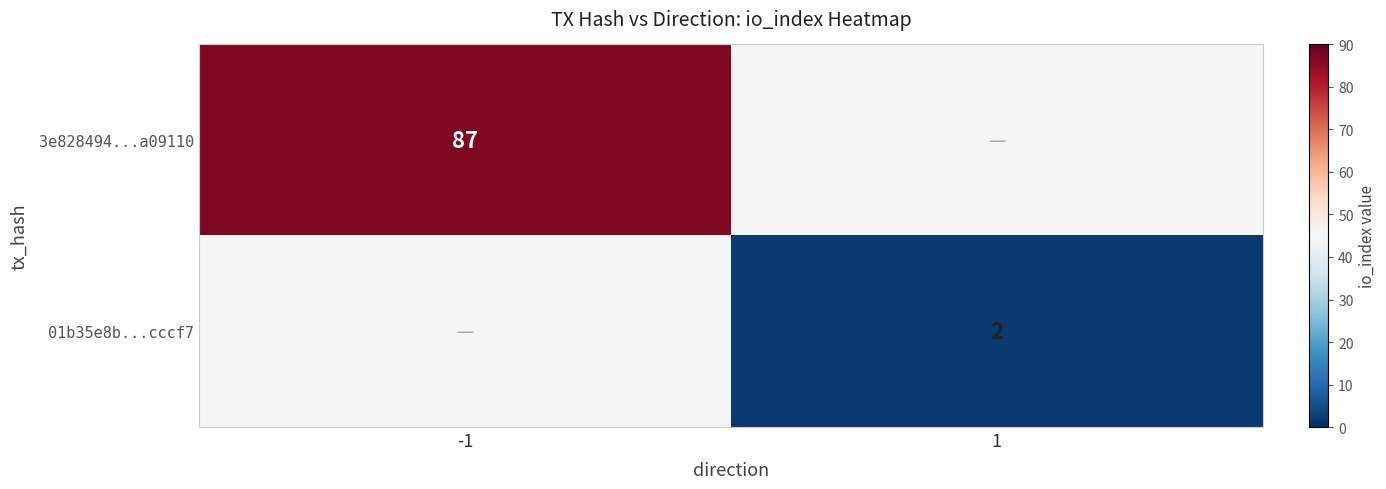

Is it true that 3e828494...a09110 equals 120 at -1?

False